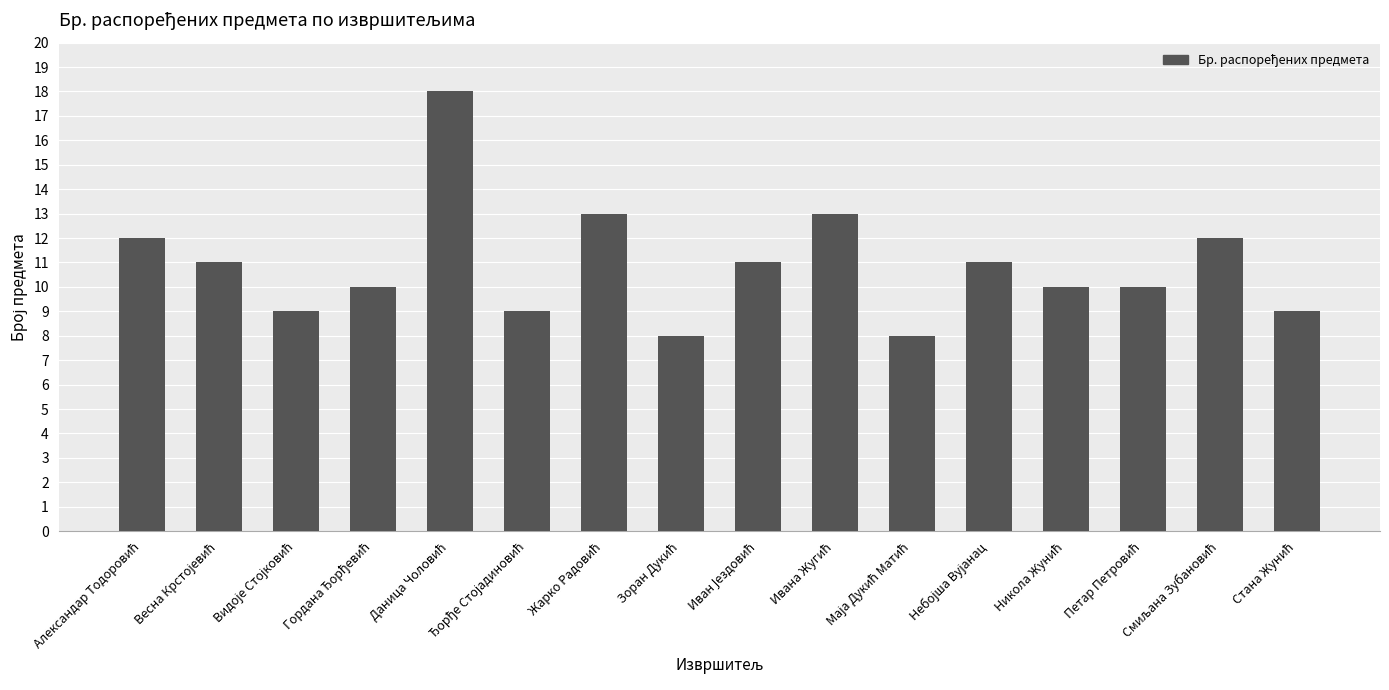

How many distinct data groups are displayed?

1